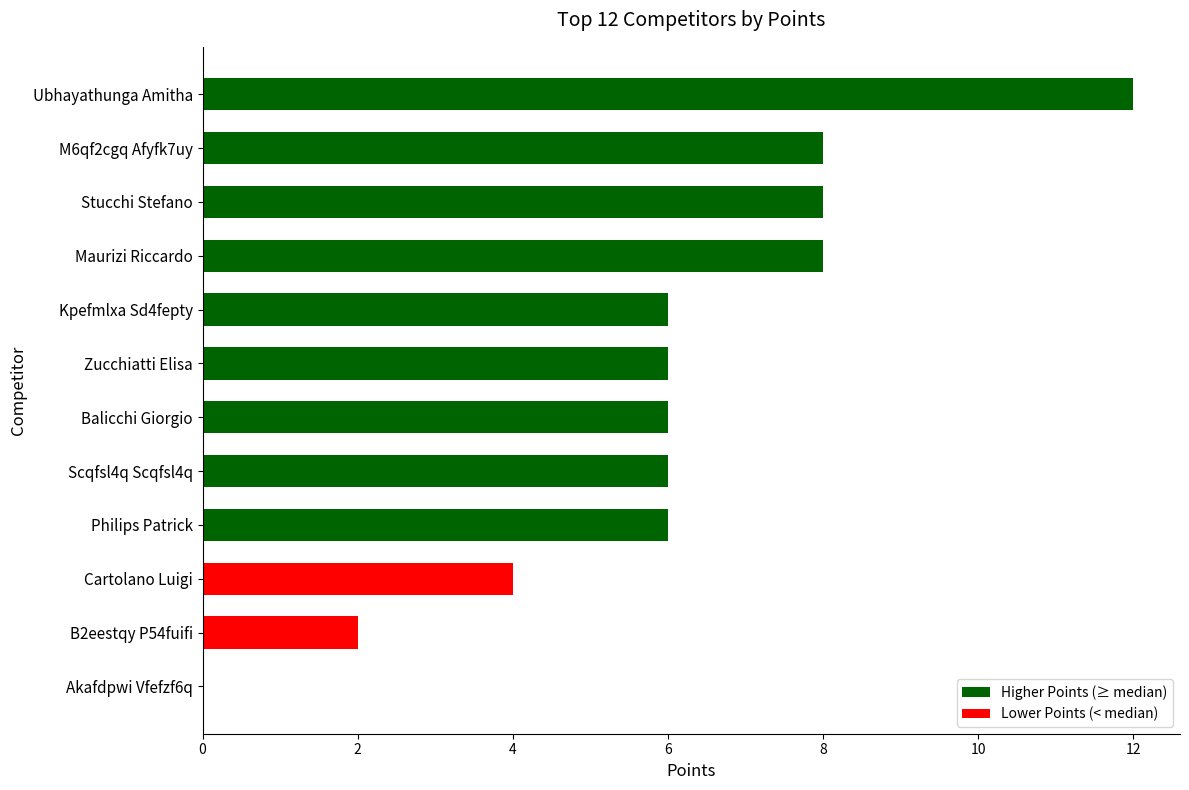

Are the bars horizontal?

Yes